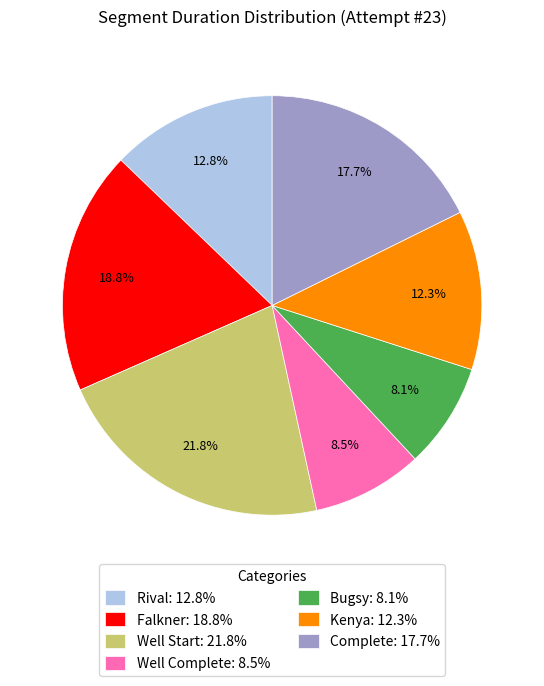

Do Well Start and Falkner together represent more than half of the pie?

No